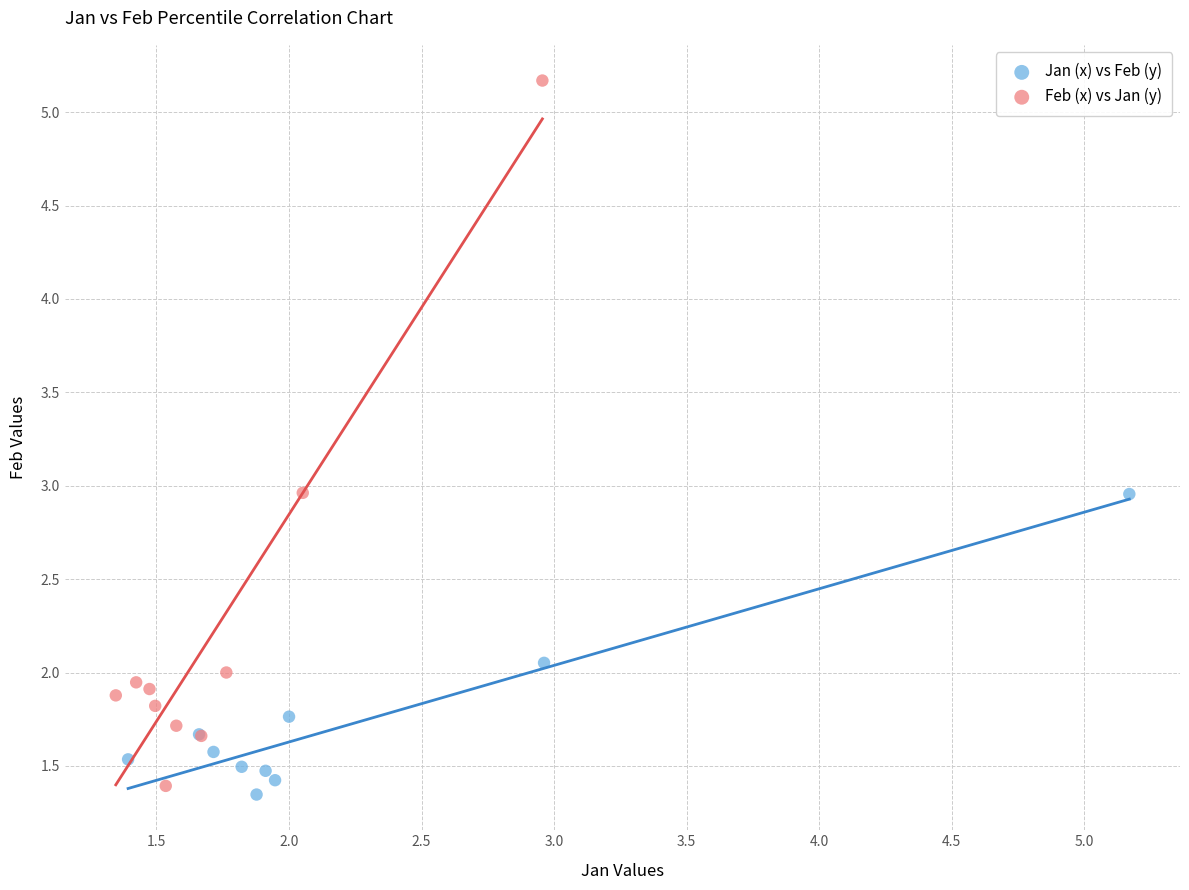

Which series reaches the maximum Y coordinate?

Feb (x) vs Jan (y)